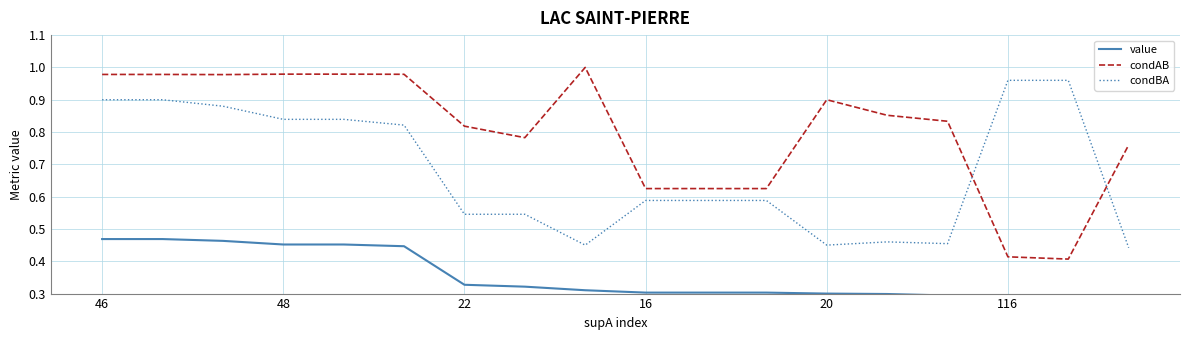

What is the smallest value displayed?

0.3